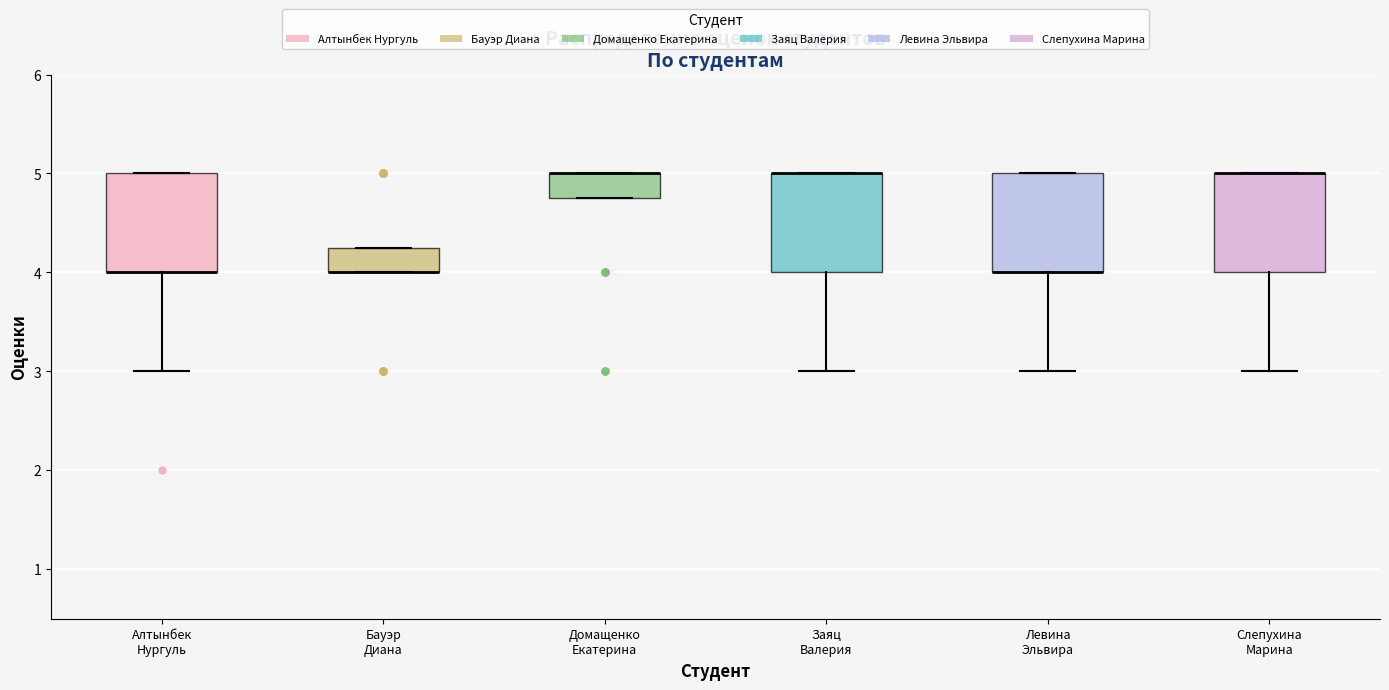

Reading left to right, read every box against the y-axis: the position of its median line, the range the box covers, and the ends of its whiskers. The values are not printed on the chart, so give them approximately, as read against the axis.

Алтынбек Нургуль: median 4.0 (drawn on the box's lower edge), box 4.0 to 5.0, whiskers 3.0 to 5.0
Бауэр Диана: median 4.0 (drawn on the box's lower edge), box 4.0 to 4.3, whiskers 4.0 to 4.3
Домащенко Екатерина: median 5.0 (drawn on the box's upper edge), box 4.8 to 5.0, whiskers 4.8 to 5.0
Заяц Валерия: median 5.0 (drawn on the box's upper edge), box 4.0 to 5.0, whiskers 3.0 to 5.0
Левина Эльвира: median 4.0 (drawn on the box's lower edge), box 4.0 to 5.0, whiskers 3.0 to 5.0
Слепухина Марина: median 5.0 (drawn on the box's upper edge), box 4.0 to 5.0, whiskers 3.0 to 5.0